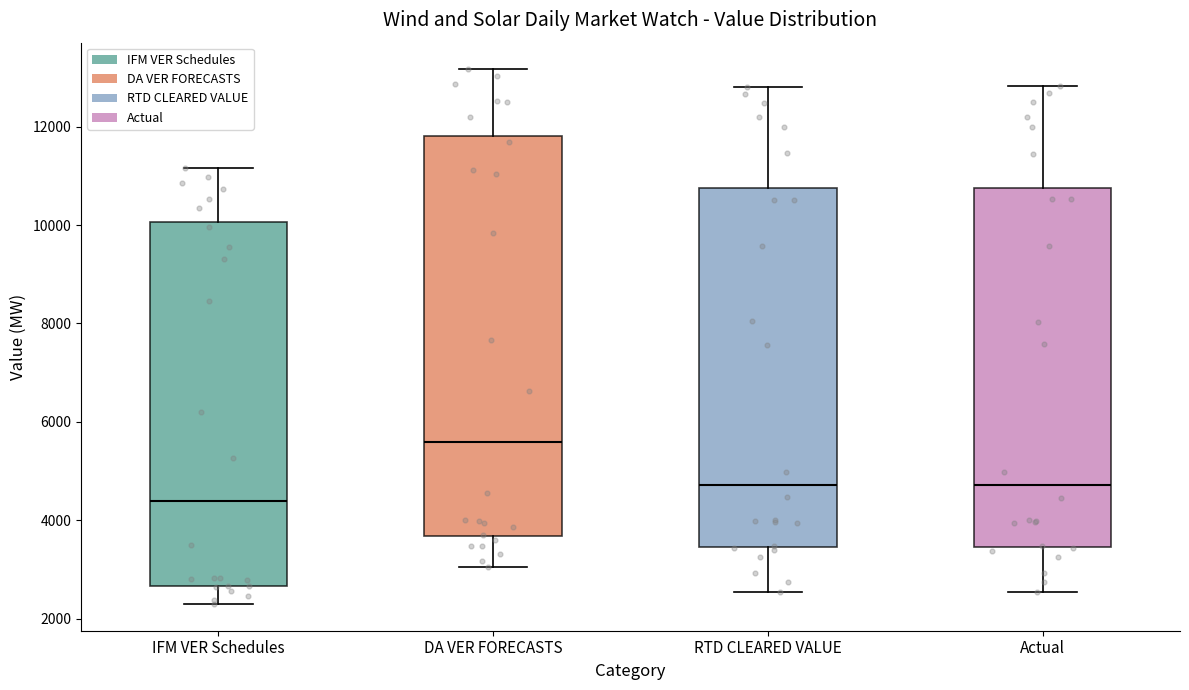

Where does the upper whisker of the box for Actual end on the y-axis? The values are not printed on the chart, so give them approximately, as read against the axis.

12800